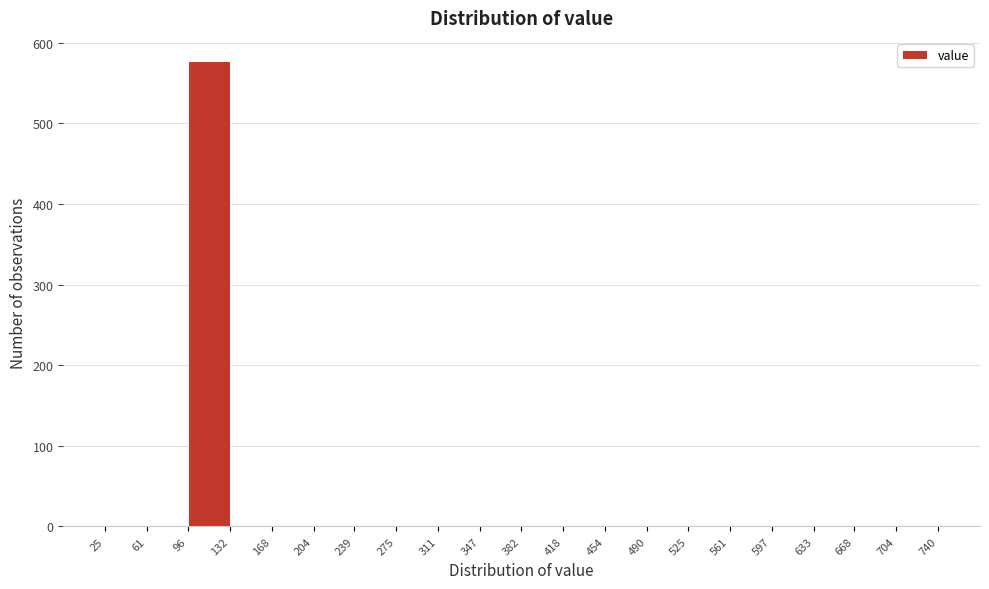

How tall is the bar that spans 96 to 132 on the x-axis? The values are not printed on the chart, so give them approximately, as read against the axis.

580